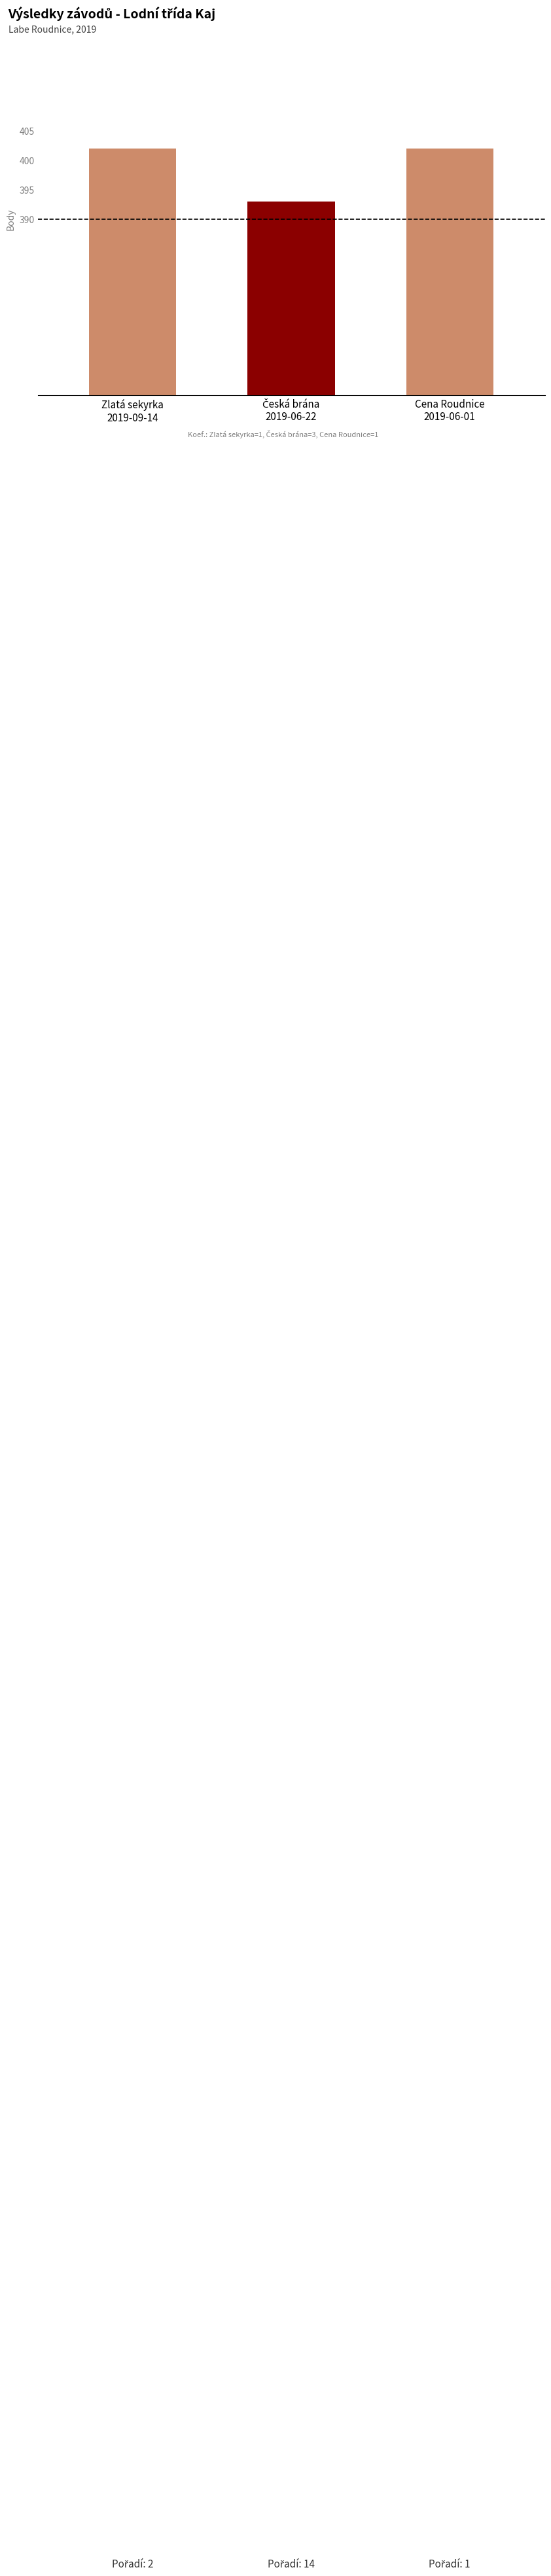

Reading left to right, what are all the values shown in this chart?

402	393	402